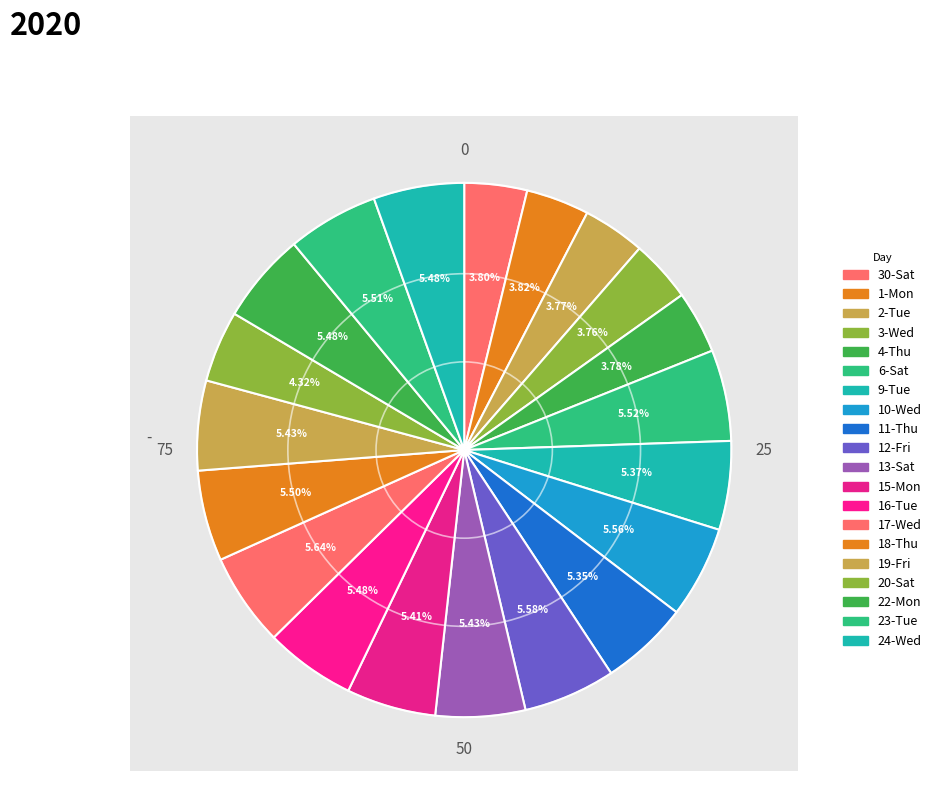

What percentage is NOT represented by 18-Thu?

94.5%